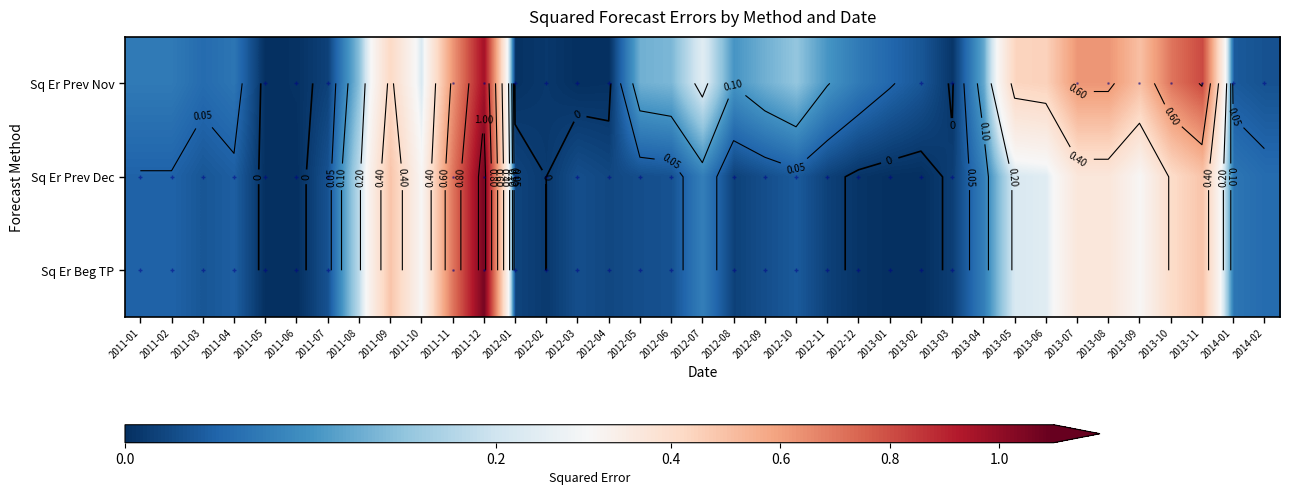

List the labels in order of Sq Er Prev Nov value, smallest first.

2011-05, 2012-03, 2012-04, 2011-06, 2012-01, 2013-03, 2012-02, 2011-07, 2014-02, 2013-02, 2014-01, 2013-01, 2011-03, 2011-04, 2011-01, 2011-02, 2012-12, 2012-08, 2012-11, 2013-04, 2012-05, 2012-09, 2012-06, 2011-08, 2012-10, 2011-10, 2012-07, 2011-09, 2013-05, 2013-06, 2013-09, 2011-11, 2013-07, 2013-08, 2013-10, 2013-11, 2011-12